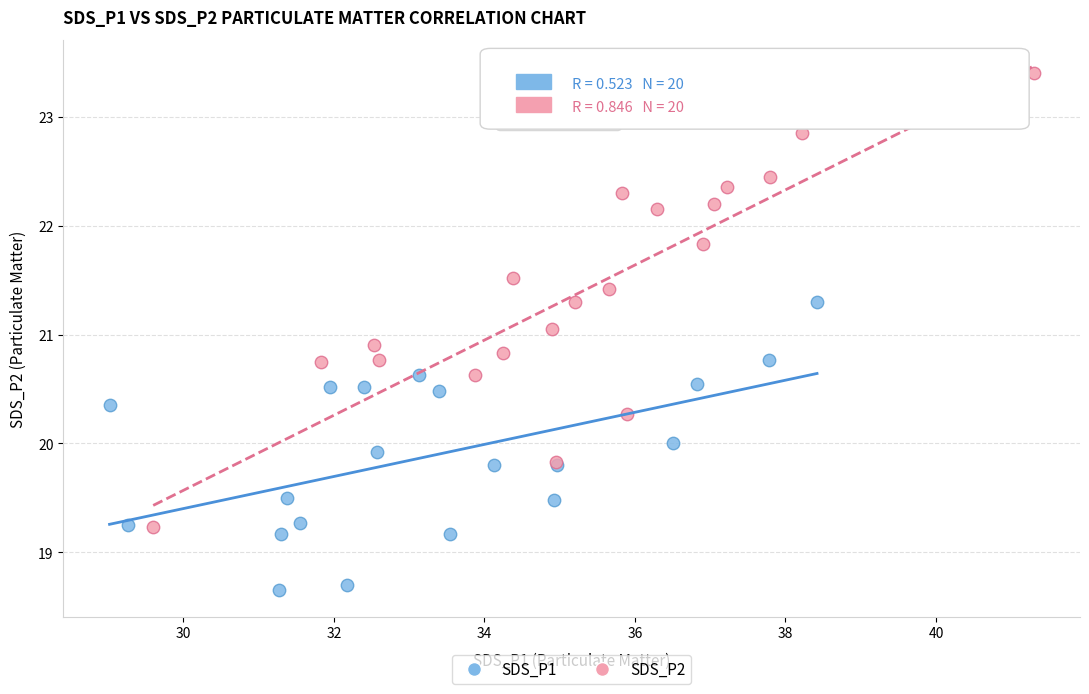

Which series has the widest spread of Y values?

SDS_P2